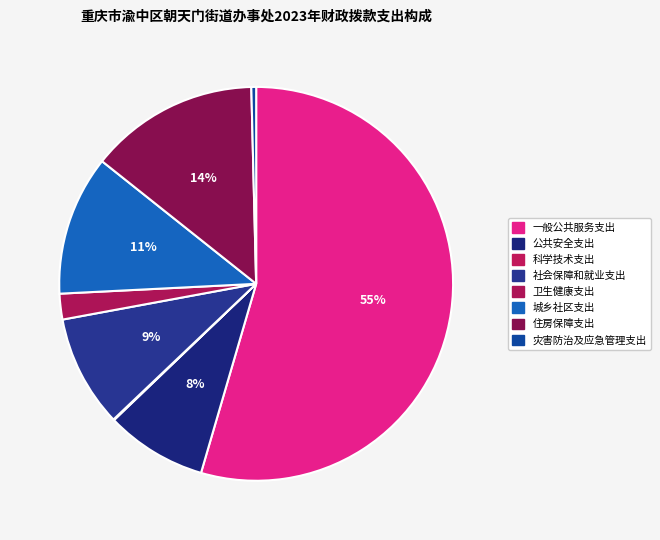

To the nearest percent, what percentage of the pie is 一般公共服务支出?

55%